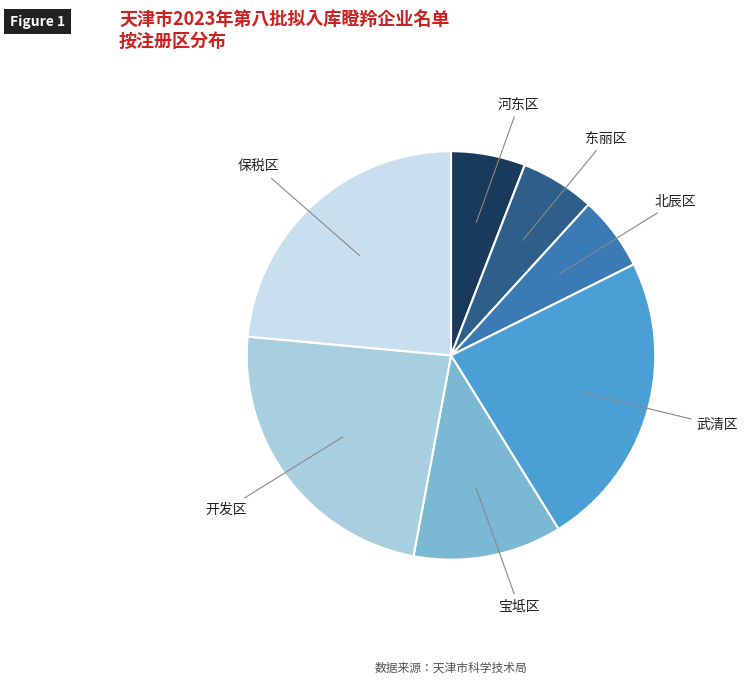

Between 武清区 and 河东区, which is larger?

武清区